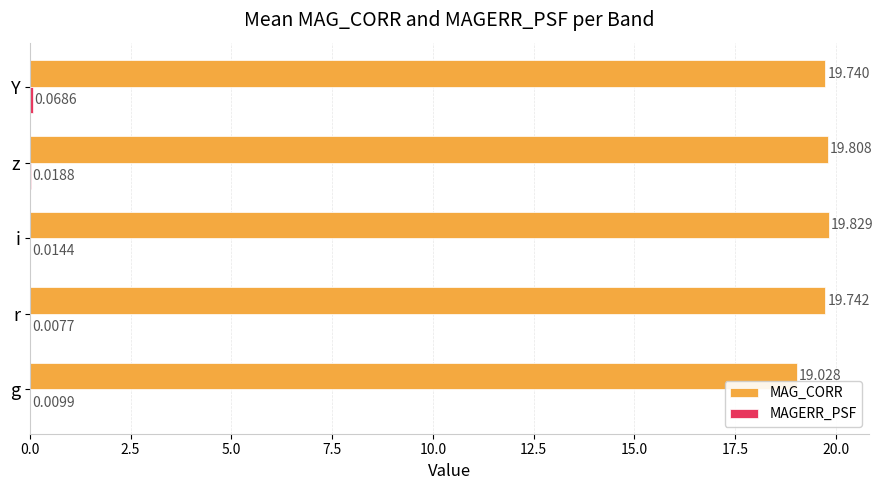

Count the number of categories in the chart.

5